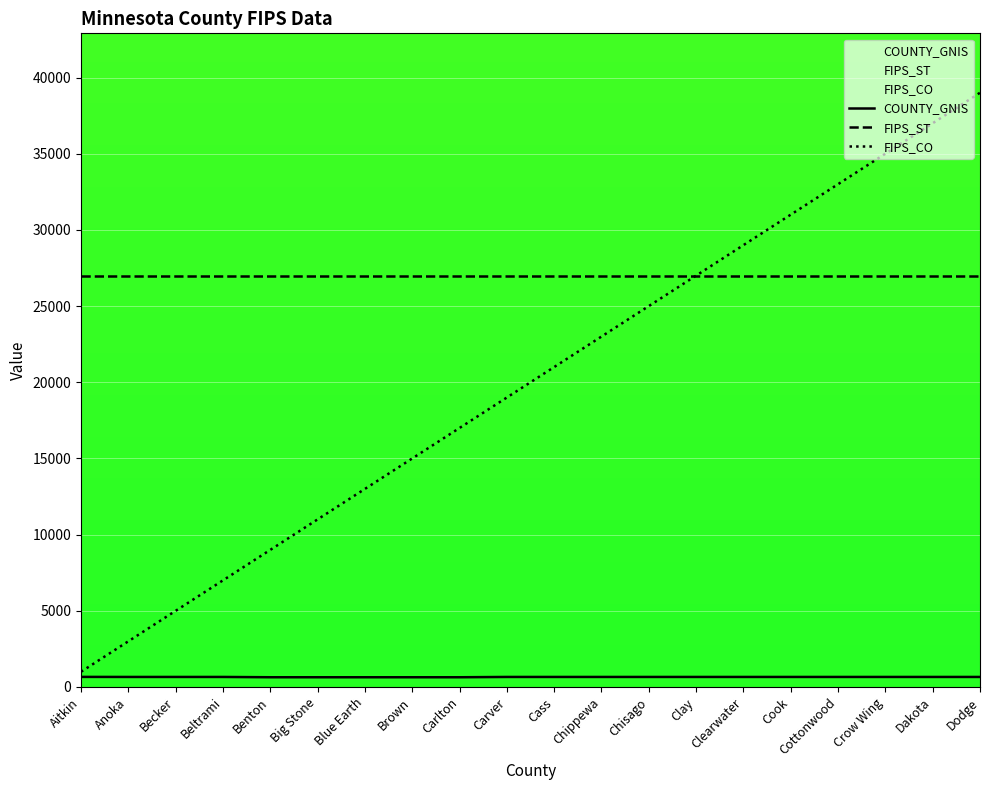

Is it true that FIPS_ST equals 27000.0 at Dakota?

True